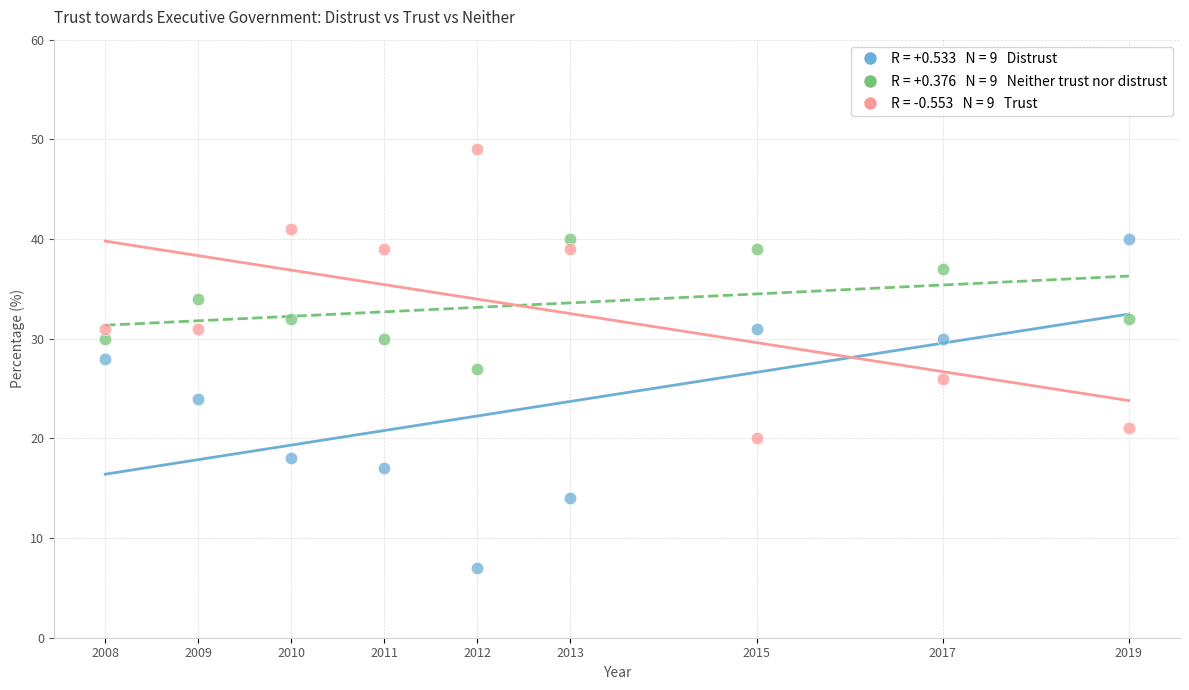

Across all data points, what is the range of X values (max minus min)?

11